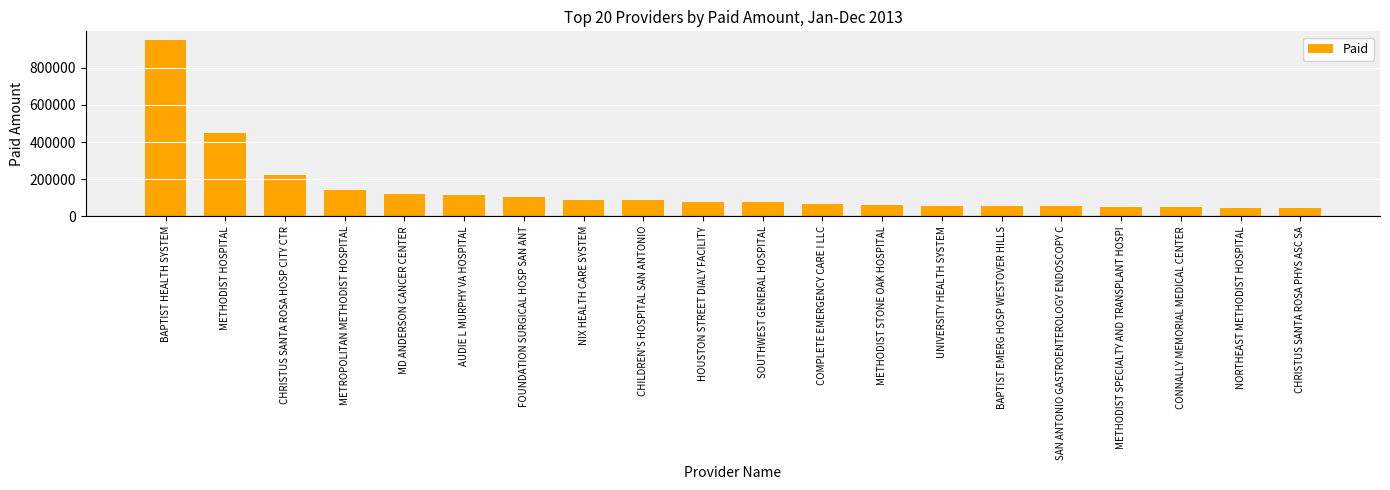

Does the chart contain stacked bars?

No